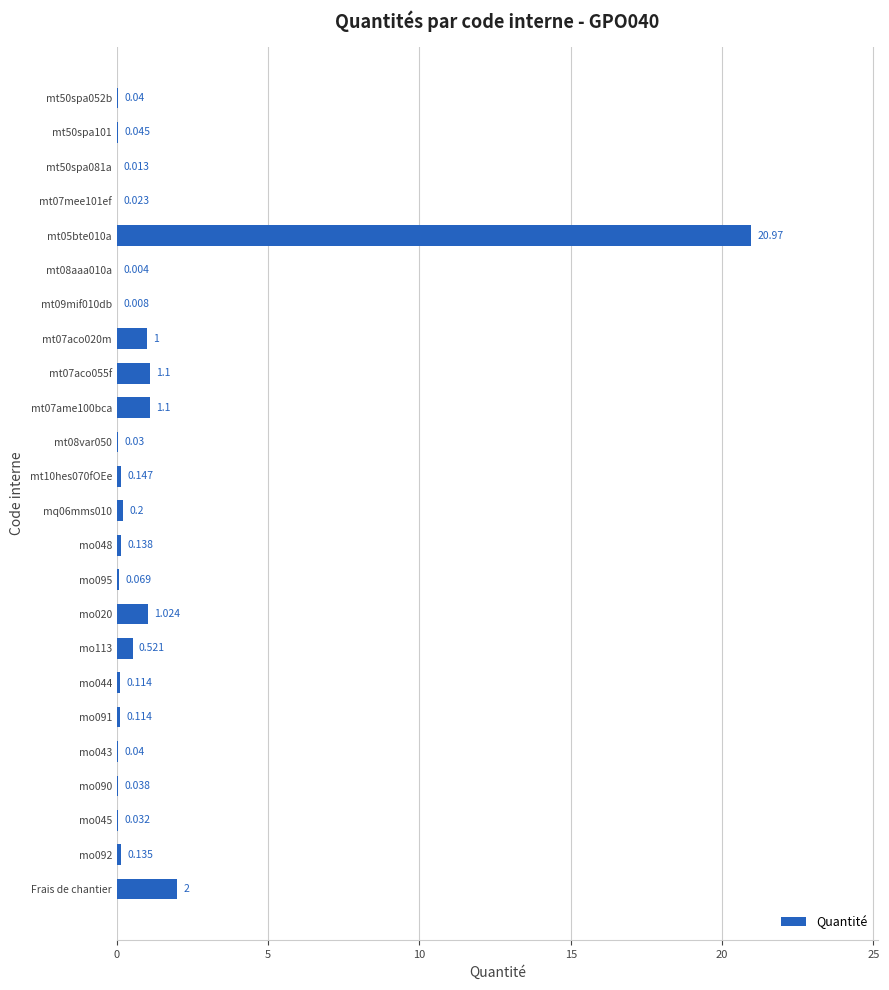

Where is the data nearest to the value 10?

Frais de chantier